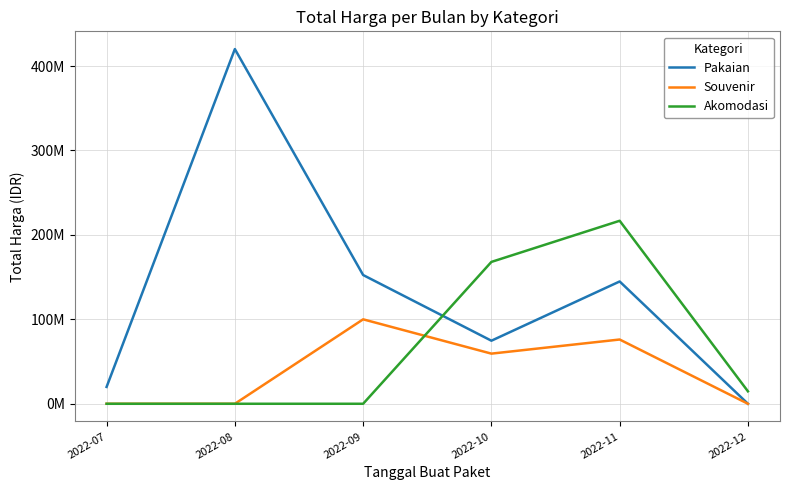

Is this an area chart (filled region under the line)?

No